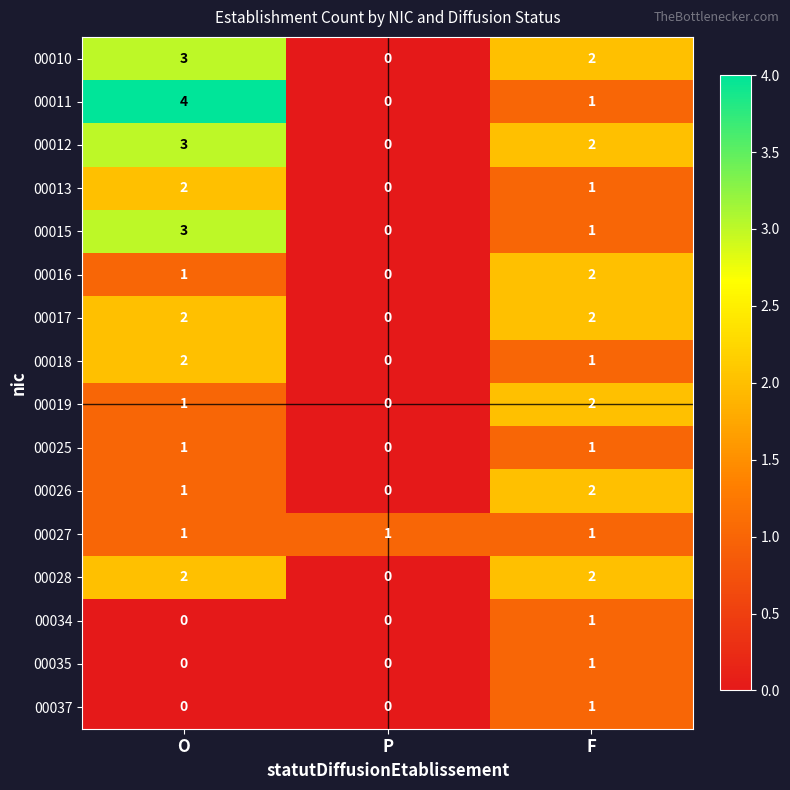

Count the number of data series in this chart.

16